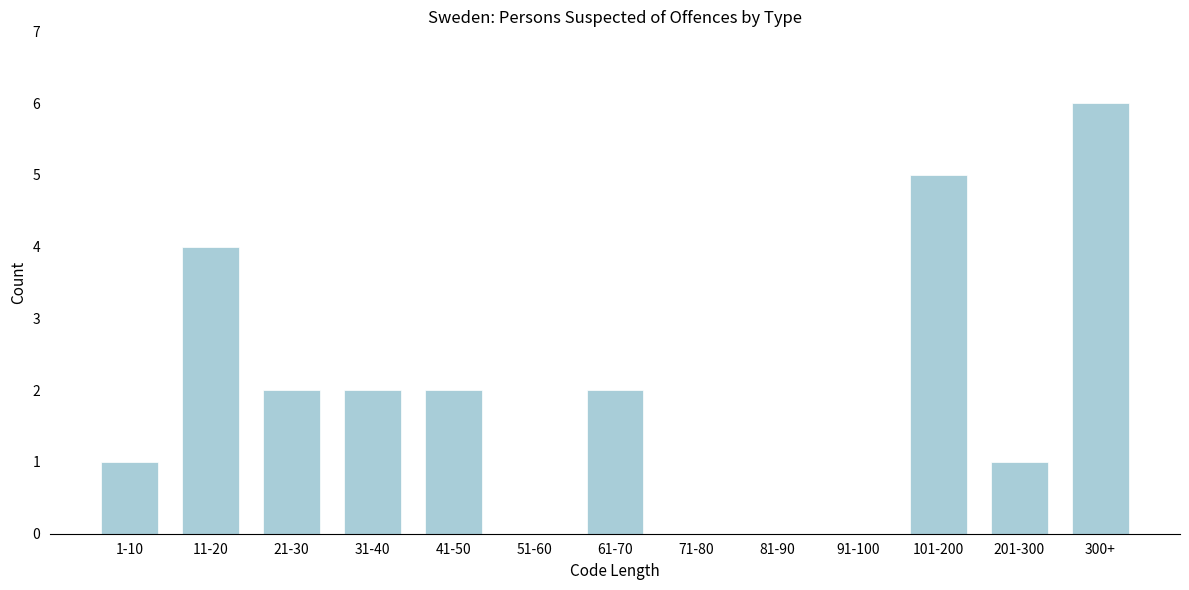

Reading right to left, list all the values displayed in this chart.

300+=6	201-300=1	101-200=5	91-100=0	81-90=0	71-80=0	61-70=2	51-60=0	41-50=2	31-40=2	21-30=2	11-20=4	1-10=1